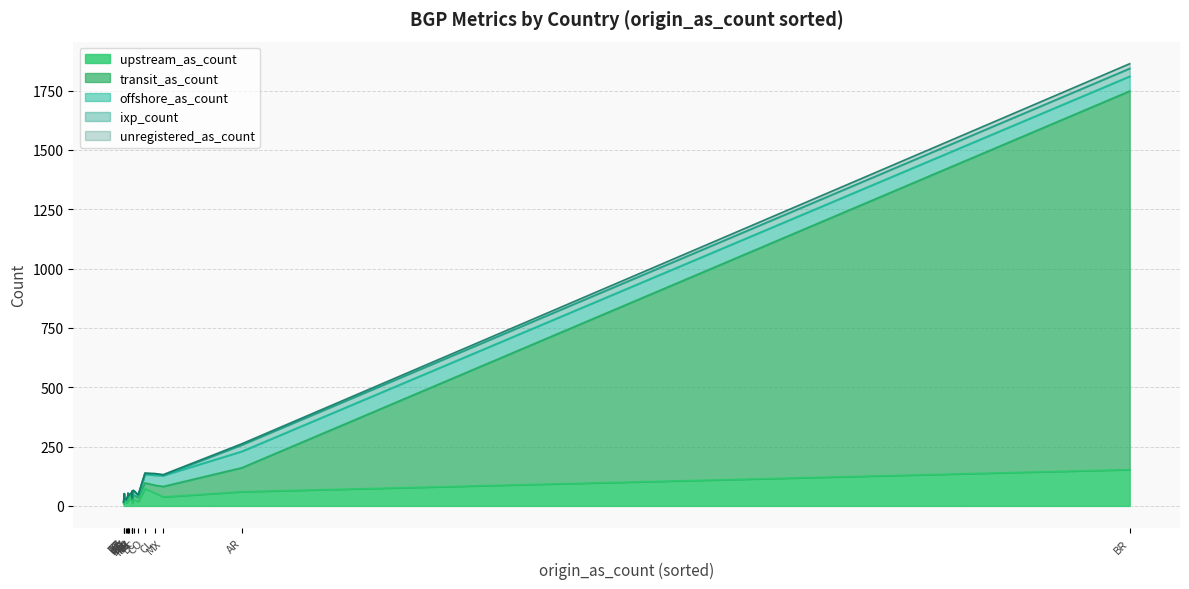

What is the average value of the offshore_as_count series?

22